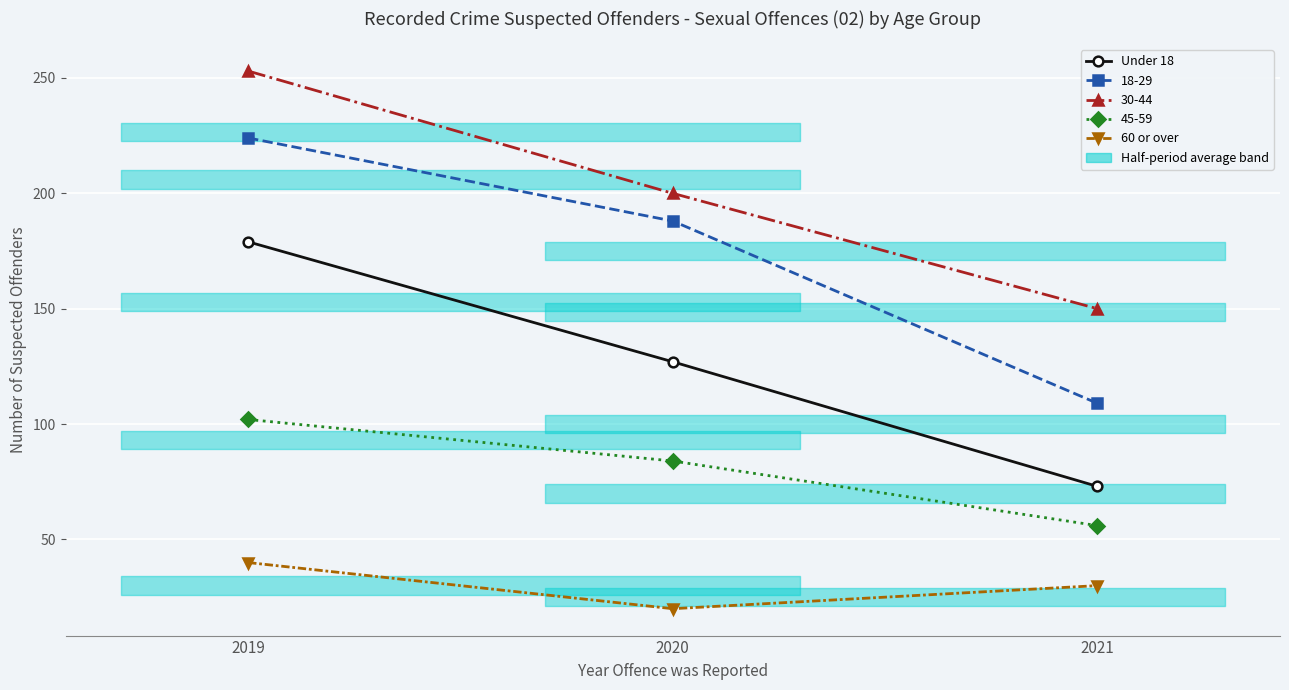

Reading left to right, extract all data points from this chart.

Under 18: 2019=179	2020=127	2021=73
60 or over: 2019=40	2020=20	2021=30